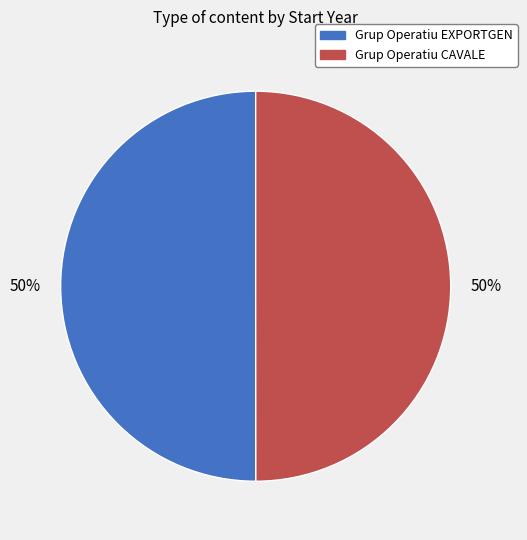

Approximately how many times larger is the value at Grup Operatiu CAVALE compared to Grup Operatiu EXPORTGEN?

1.0